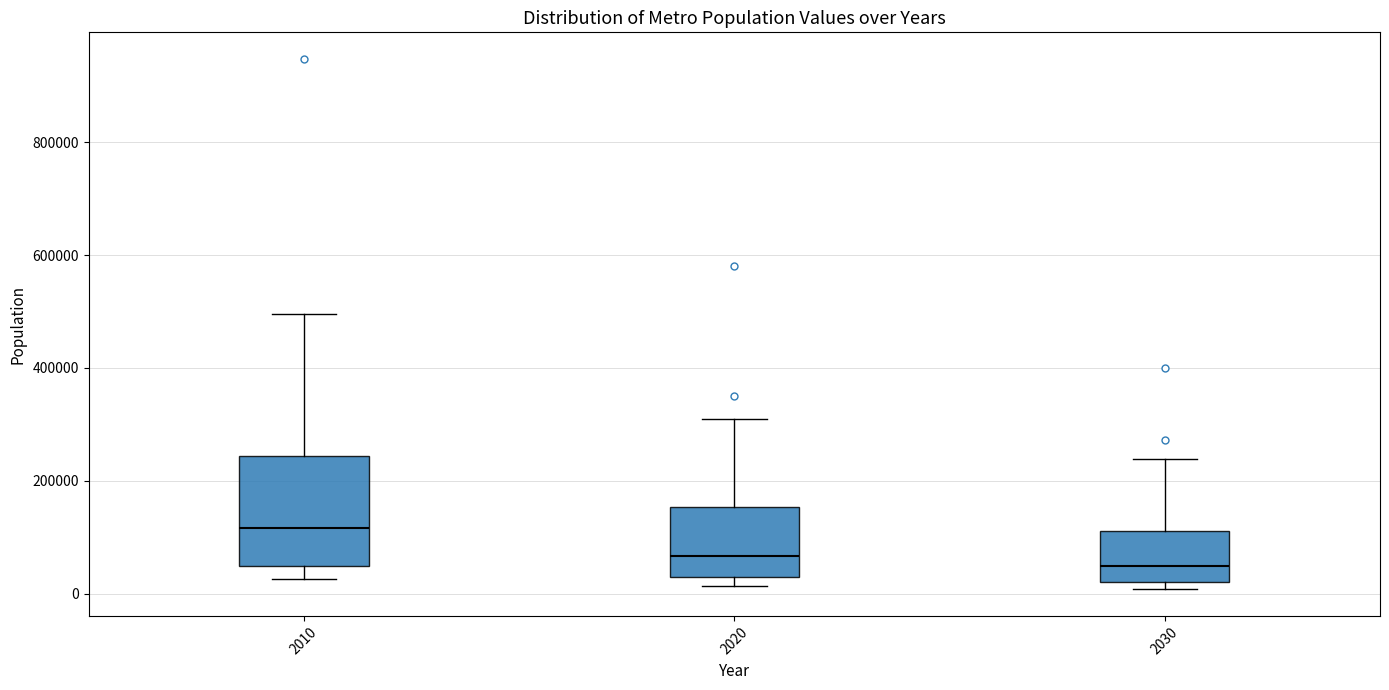

Reading left to right, read every box against the y-axis: the position of its median line, the range the box covers, and the ends of its whiskers. The values are not printed on the chart, so give them approximately, as read against the axis.

2010: median 120000, box 40000 to 240000, whiskers 20000 to 500000
2020: median 60000, box 20000 to 160000, whiskers 20000 (just below the box's lower edge) to 320000
2030: median 40000, box 20000 to 120000, whiskers 0 to 240000